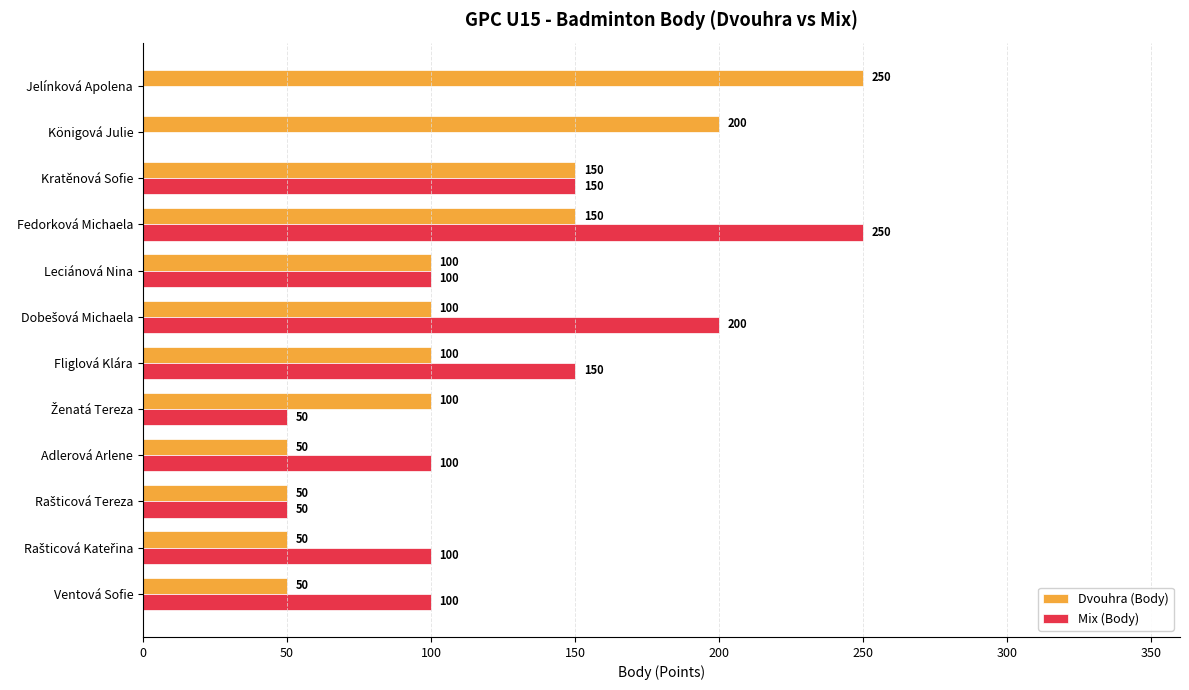

Read the Mix (Body) value at Ventová Sofie, to the nearest 5.

100